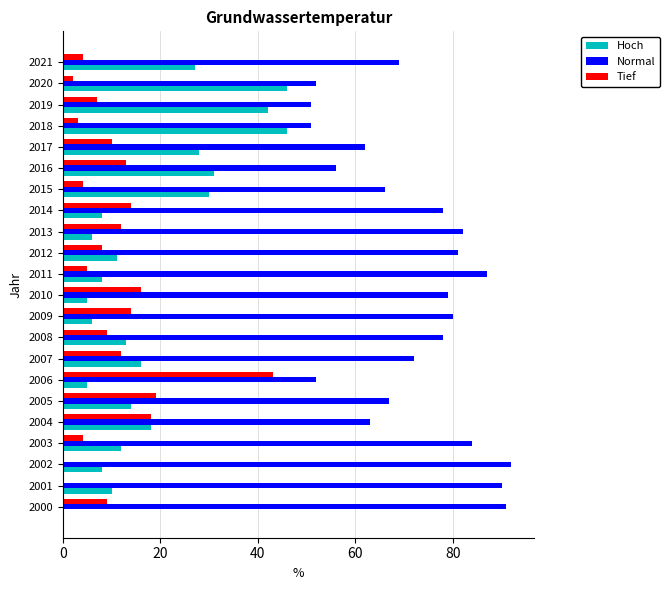

Which series has the largest total across all categories?

Normal